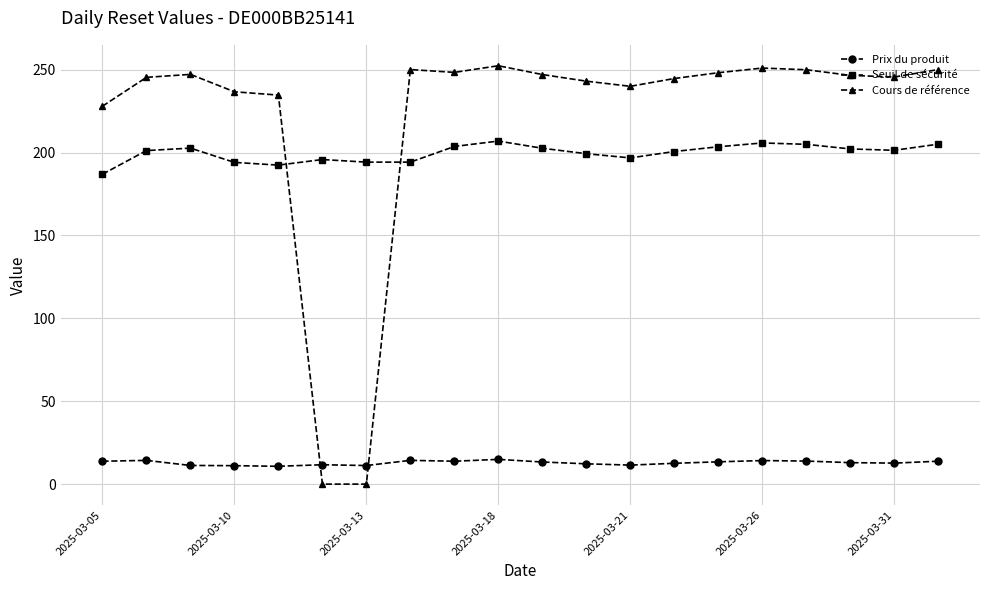

Which series ends up on top after the final intersection of Cours de référence and Prix du produit?

Cours de référence